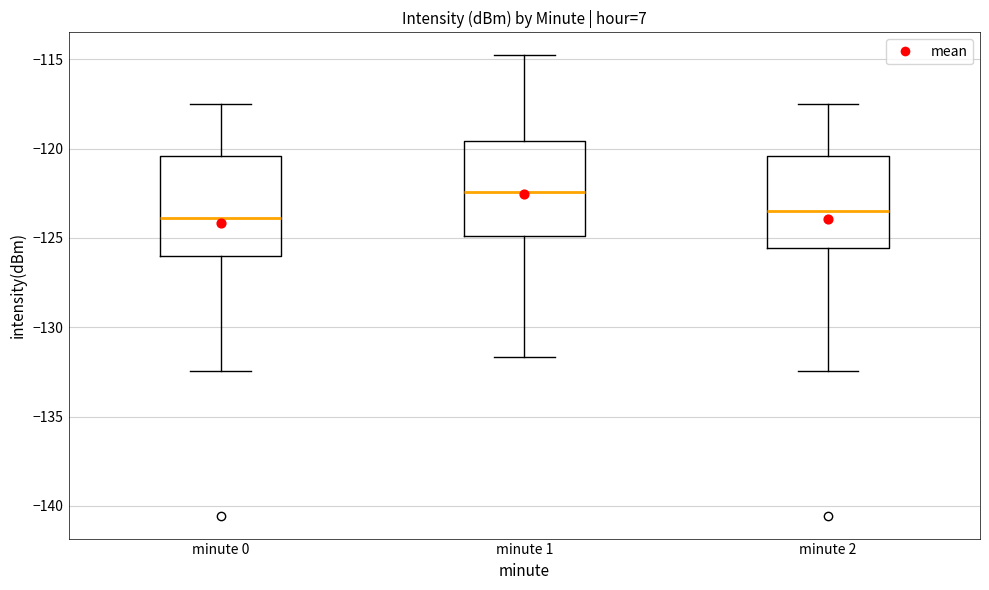

Where is the upper edge of the box for minute 1 on the y-axis? The values are not printed on the chart, so give them approximately, as read against the axis.

-119.5